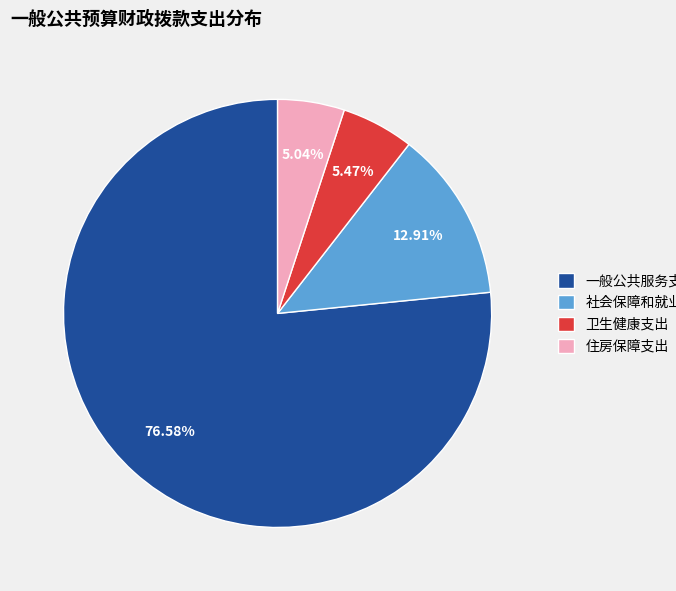

Approximately how many times larger is the value at 一般公共服务支出 compared to 卫生健康支出?

14.0